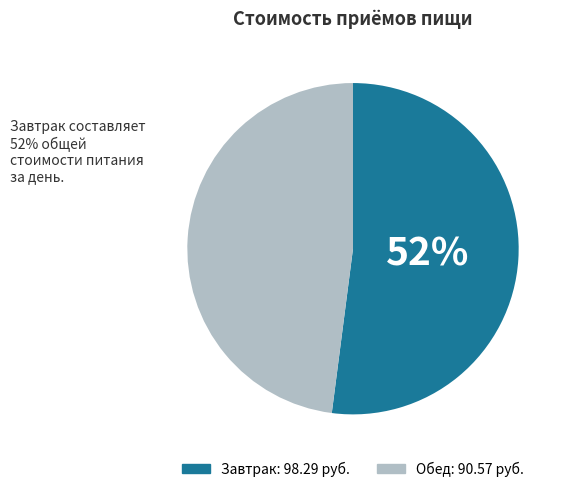

Is it true that Обед is 34% of the pie?

False